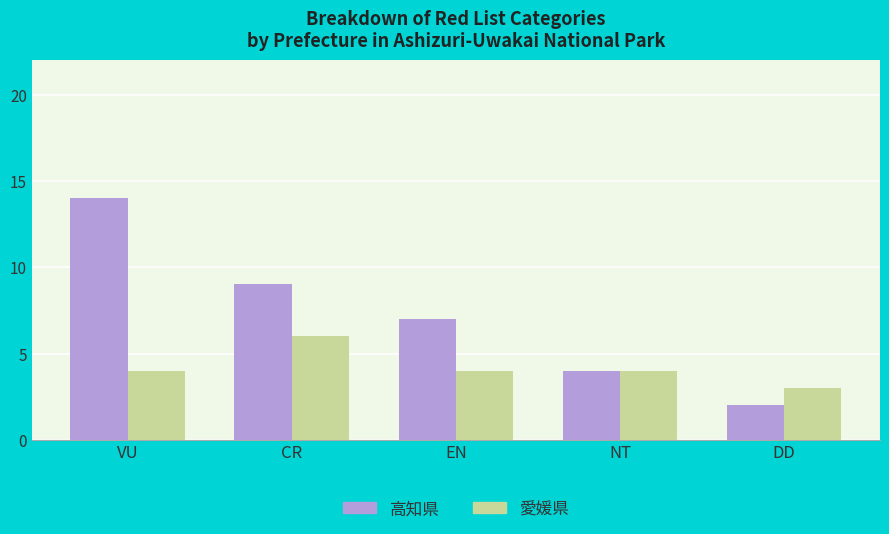

What position from the right is CR?

4